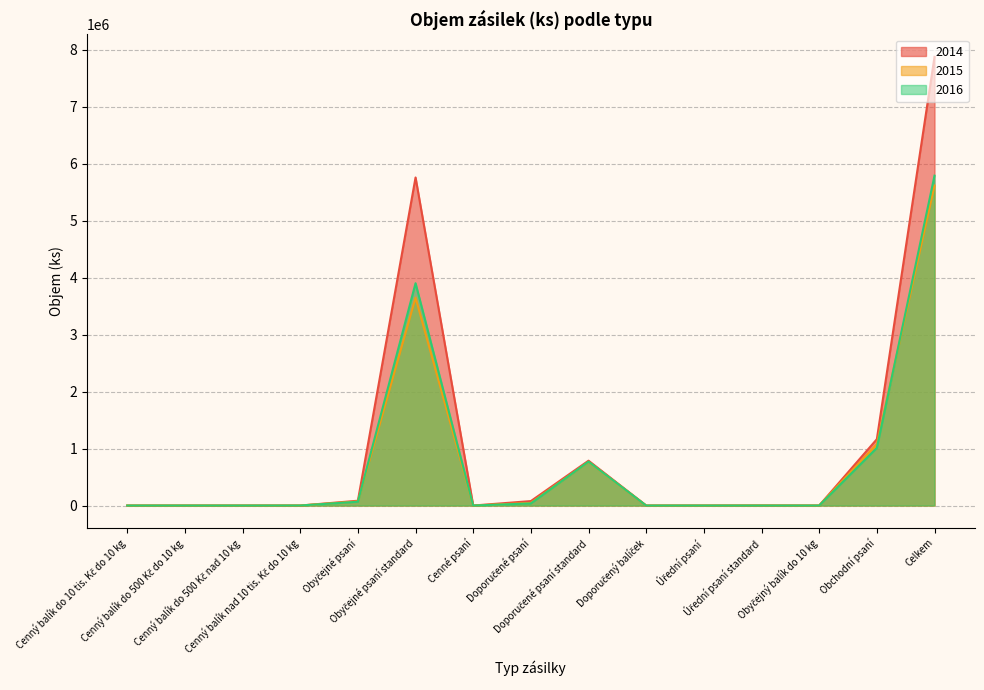

What is the sum of the 2016 values at Obchodní psaní and Cenný balík do 500 Kč do 10 kg?

1012137